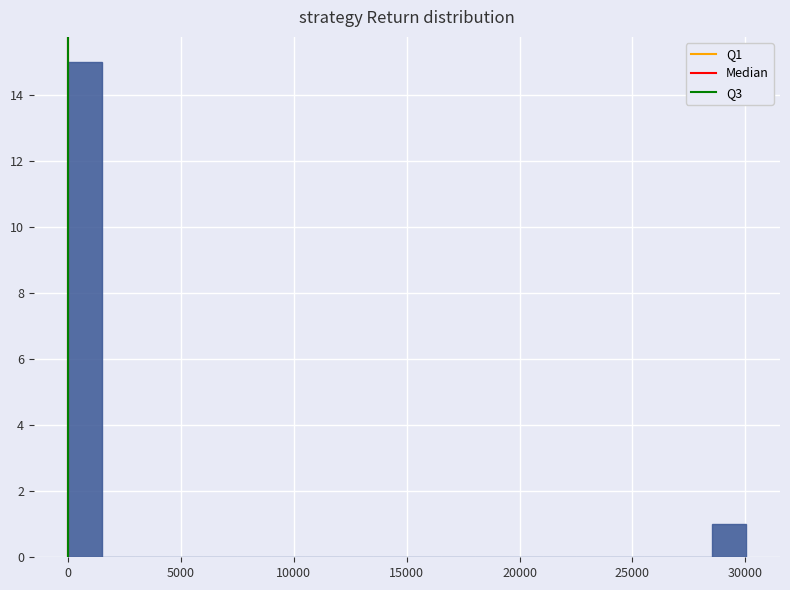

Around what value on the x-axis is the tallest bar? Give the approximate position of its centre, as read against the axis.

500